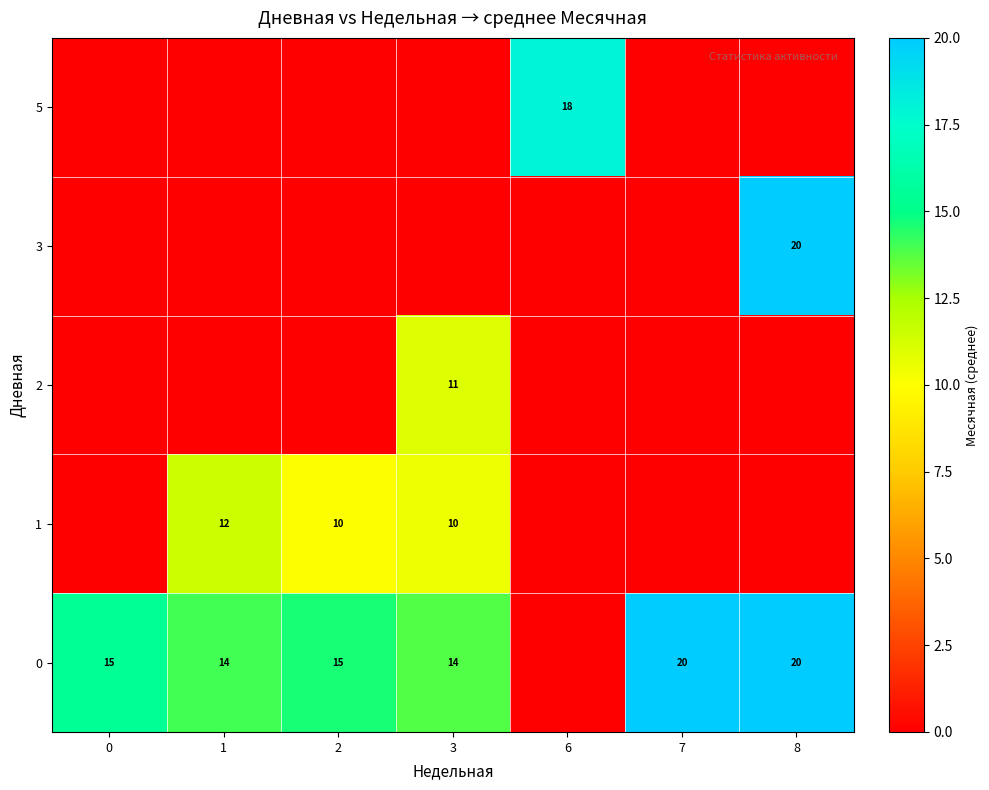

Count the number of data series in this chart.

5